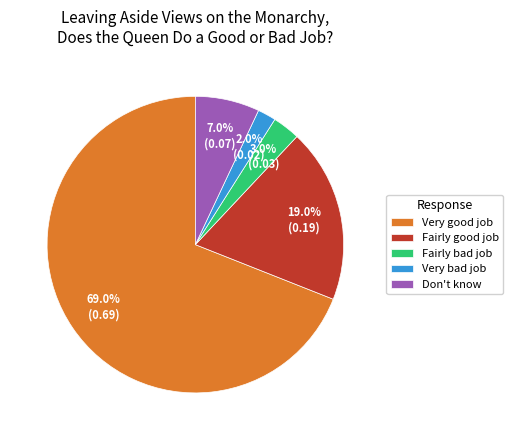

What percentage is the Fairly bad job slice, to the nearest percent?

3%